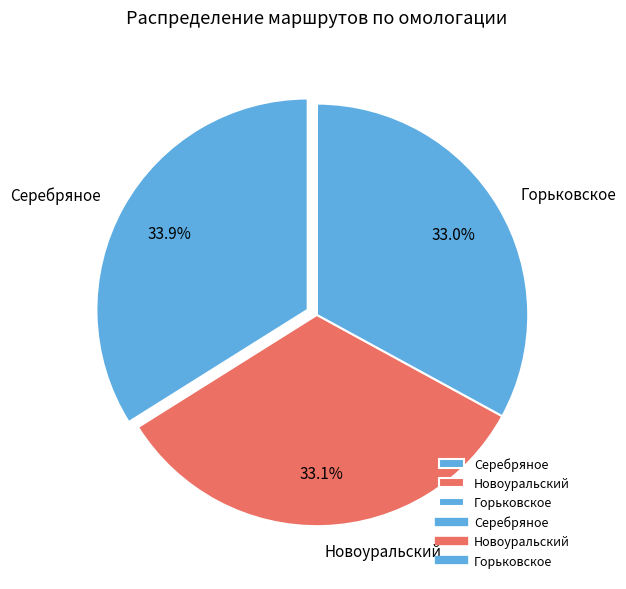

To the nearest percent, what percentage of the pie is Горьковское?

33%